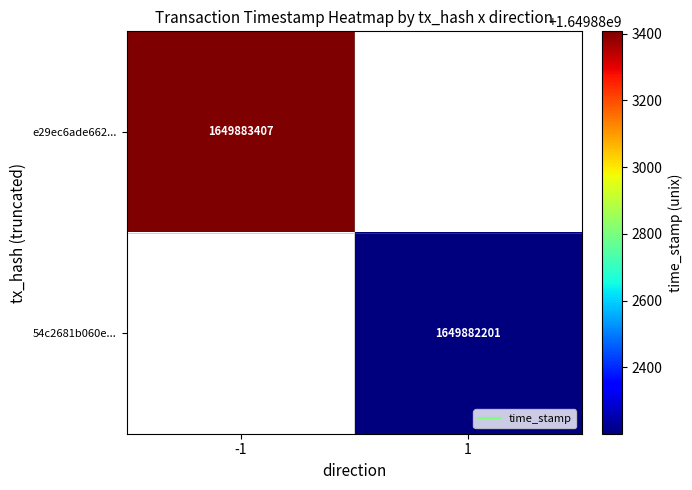

The 54c2681b060e63757788f5c5b949f8fdb3a67c9 series shows 1649882201 at time_stamp. True or false?

True